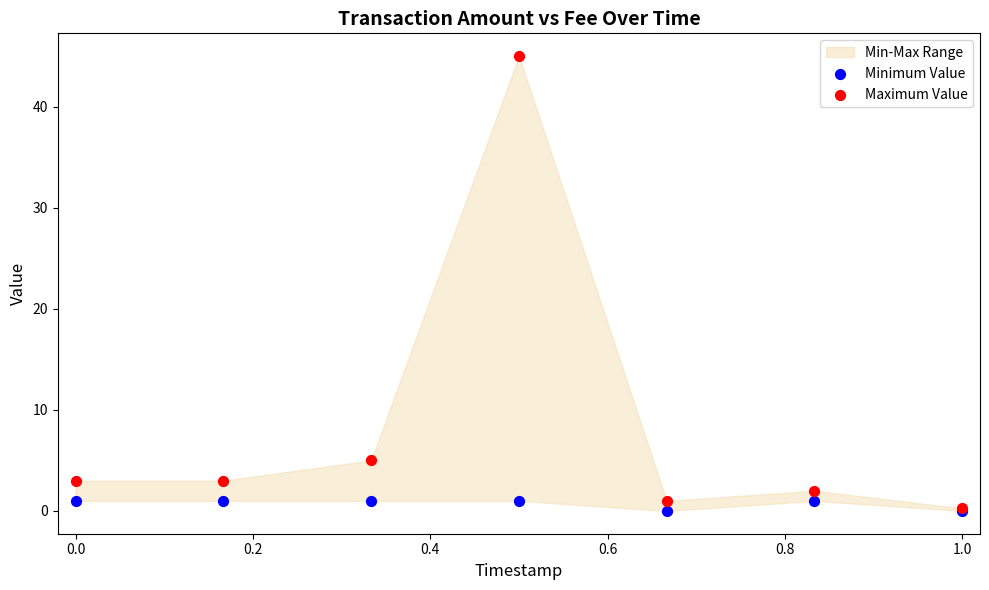

In the Maximum Value series, what Y value is closest to 22?

5.0